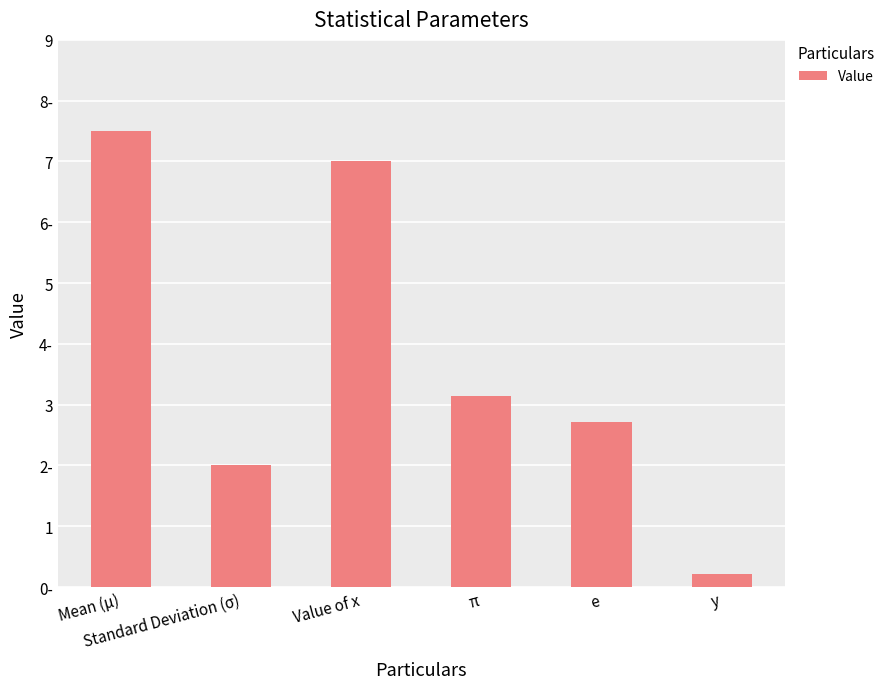

What is the ratio of the value at e to the value at Standard Deviation (σ)?

1.4